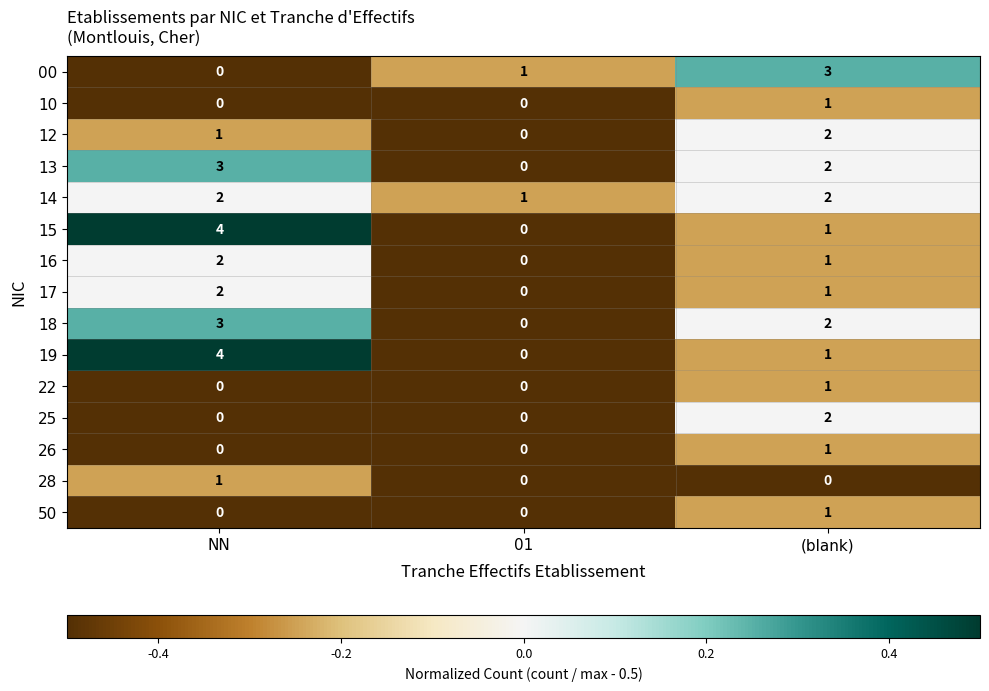

List the labels in order of 00 value, smallest first.

NN, 01, (blank)